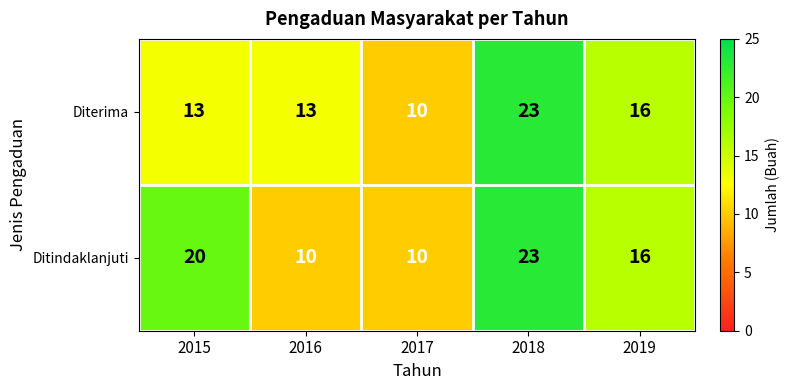

Rank the series at 2015 from lowest to highest value.

Diterima, Ditindaklanjuti